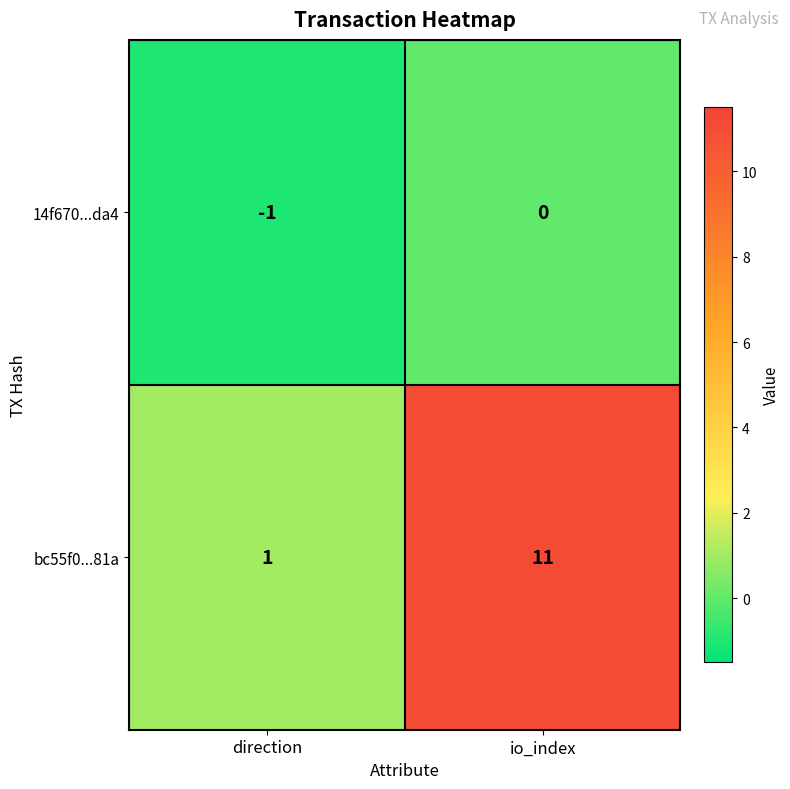

What is the difference between the maximum and minimum values in the bc55f0...81a series?

10